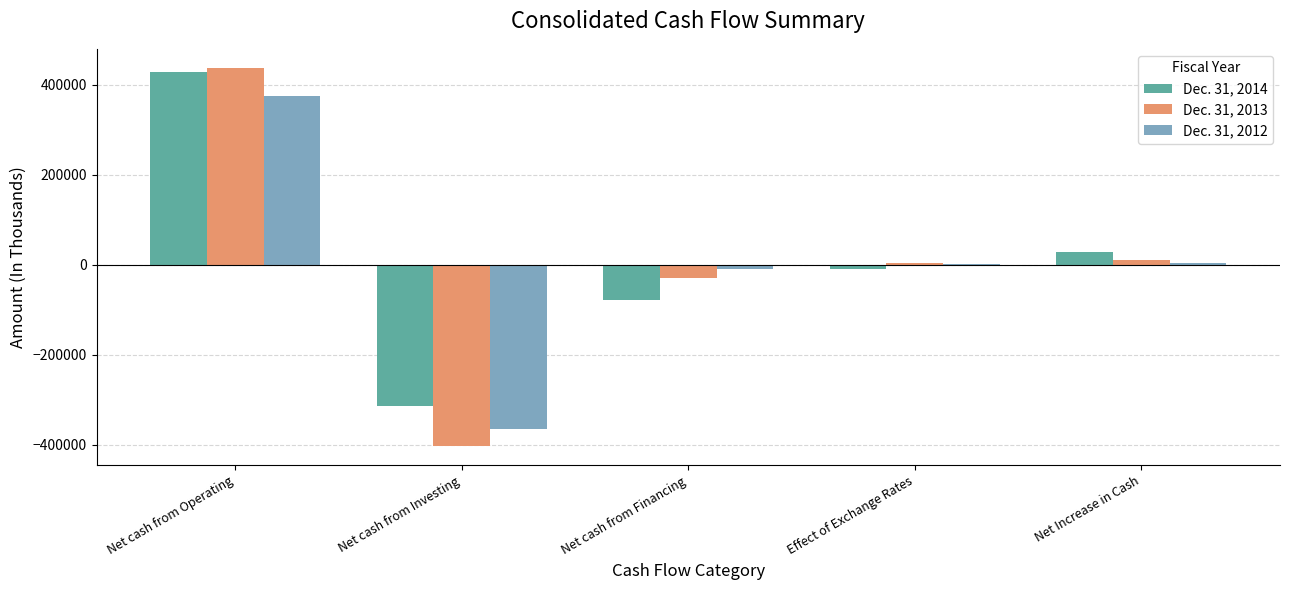

What is the average value of the Dec. 31, 2014 series?

11050